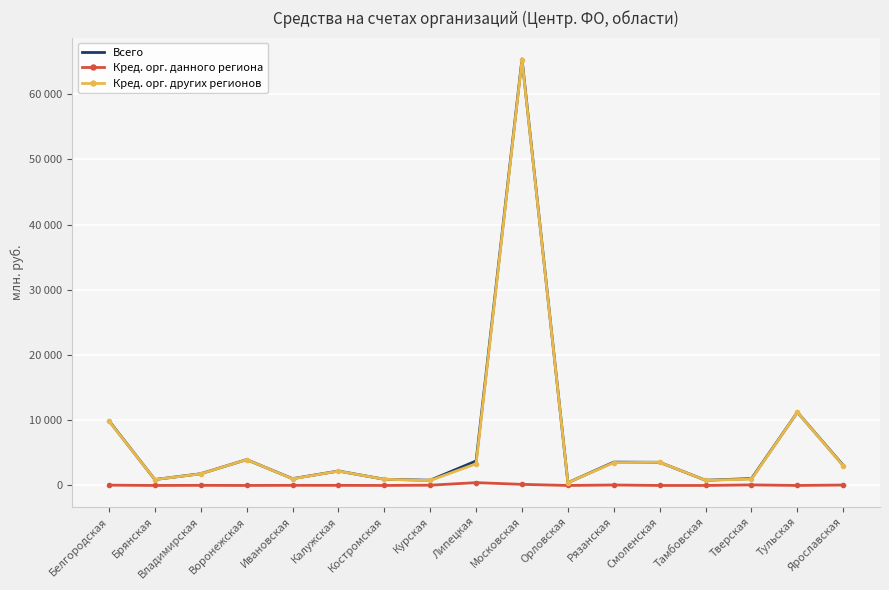

At which category is the sum across all series the highest?

Московская